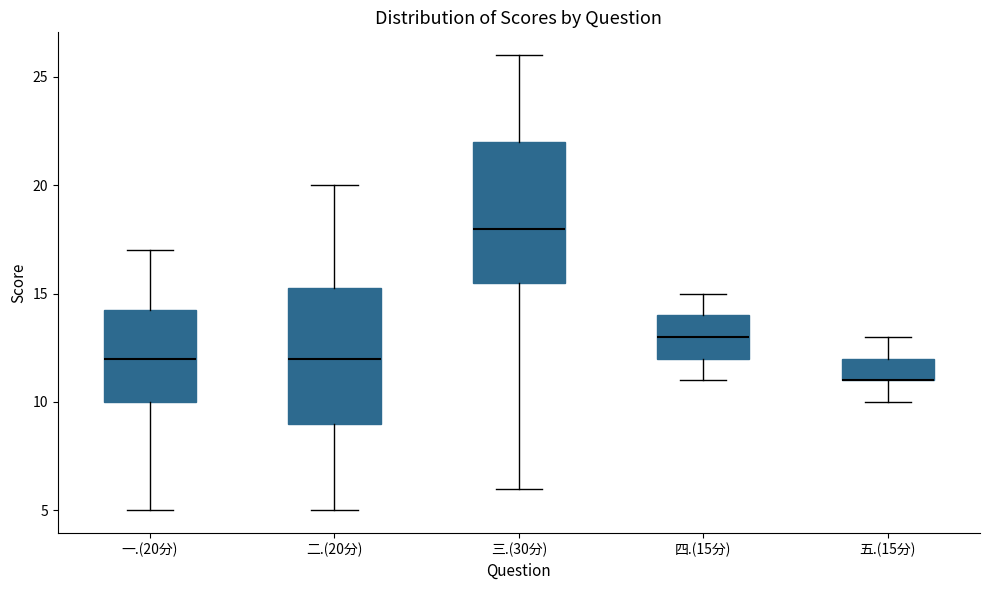

Where is the upper edge of the box for 二.(20分) on the y-axis? The values are not printed on the chart, so give them approximately, as read against the axis.

15.5